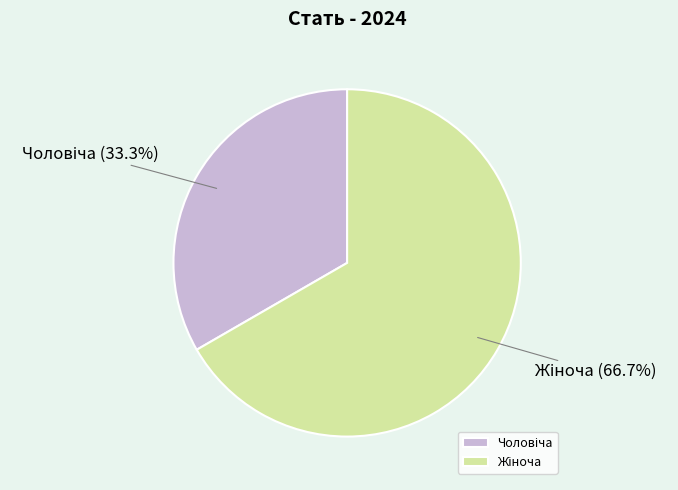

Does any single category account for the majority?

Yes